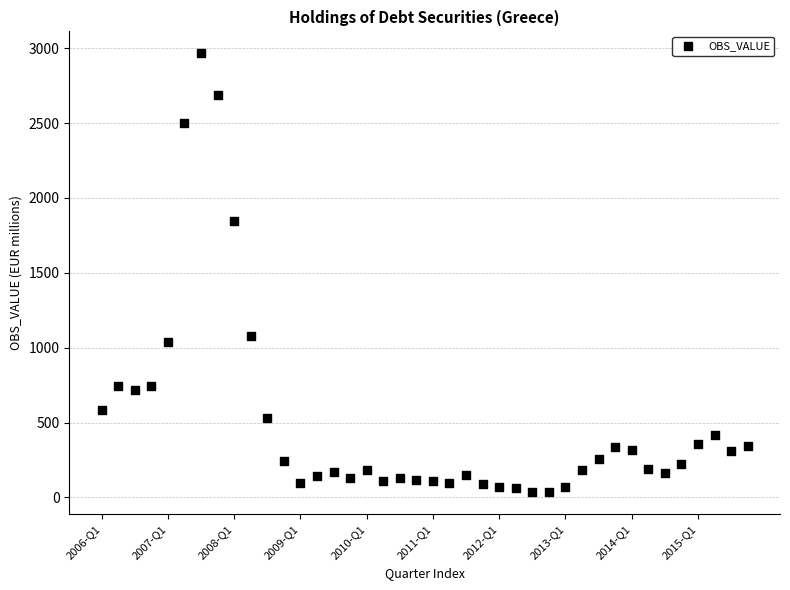

What is the range of Y values (max minus min)?

2932